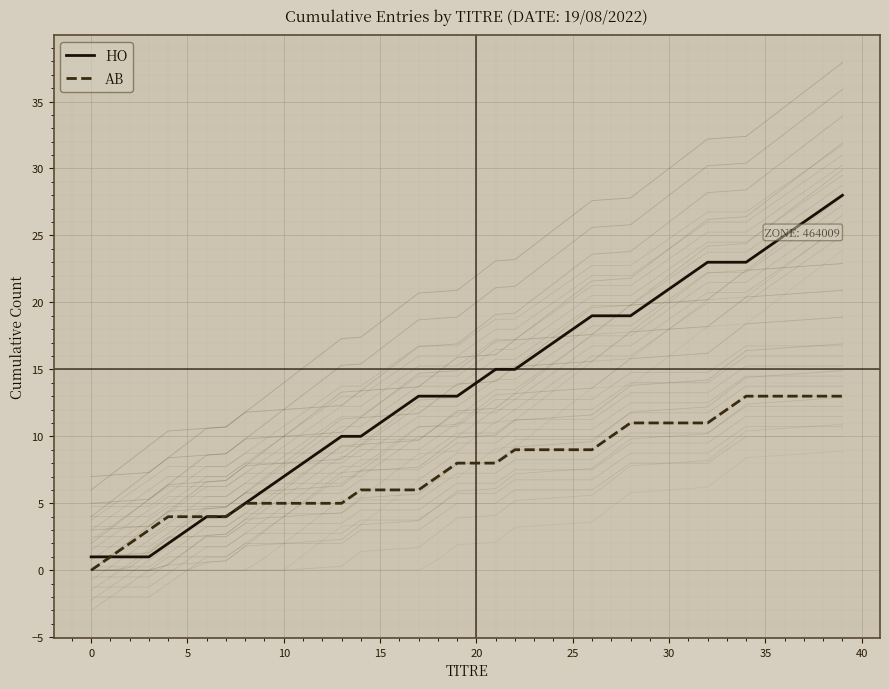

What are all the series names shown in the legend?

HO, AB